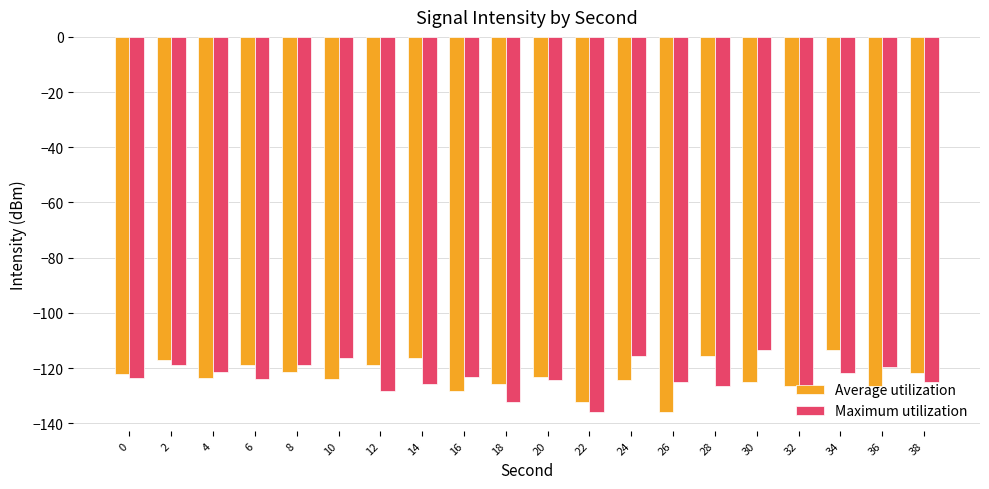

Which series changed the most between 4 and 34?

Average utilization